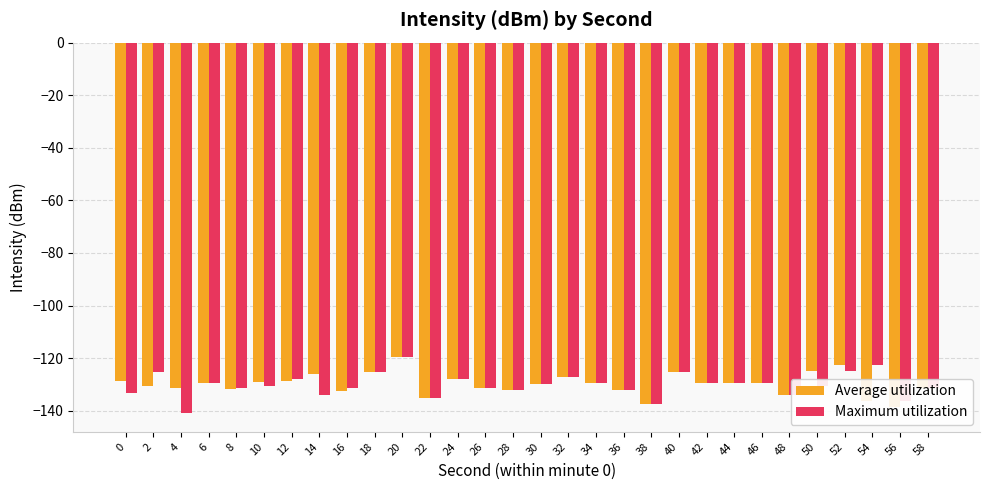

What is the total value across all series at 34?

-259.0